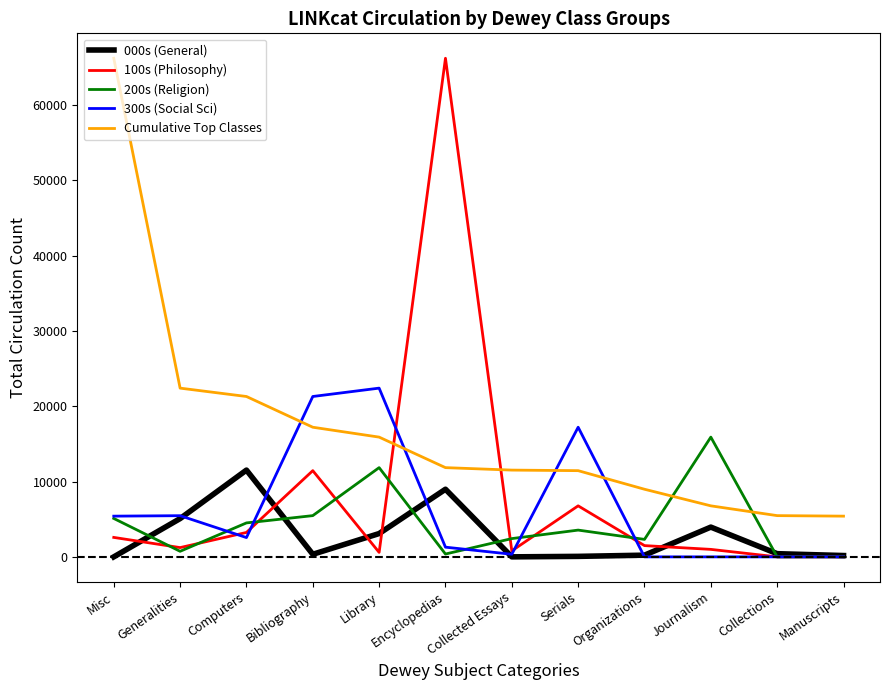

Which series has the largest total across all categories?

Cumulative Top Classes